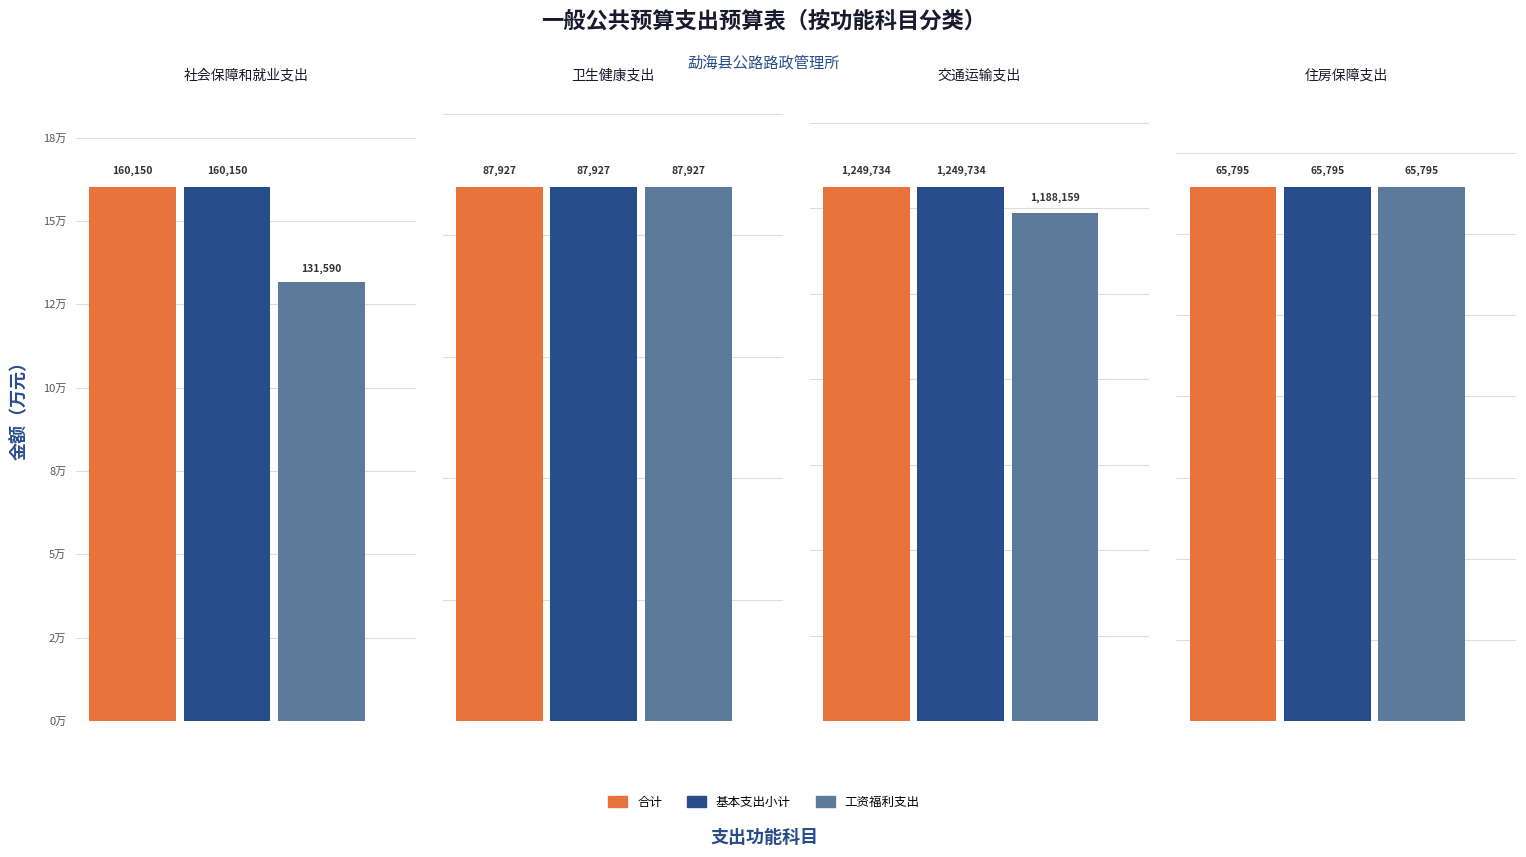

Which category has the lowest value across all series?

住房保障支出